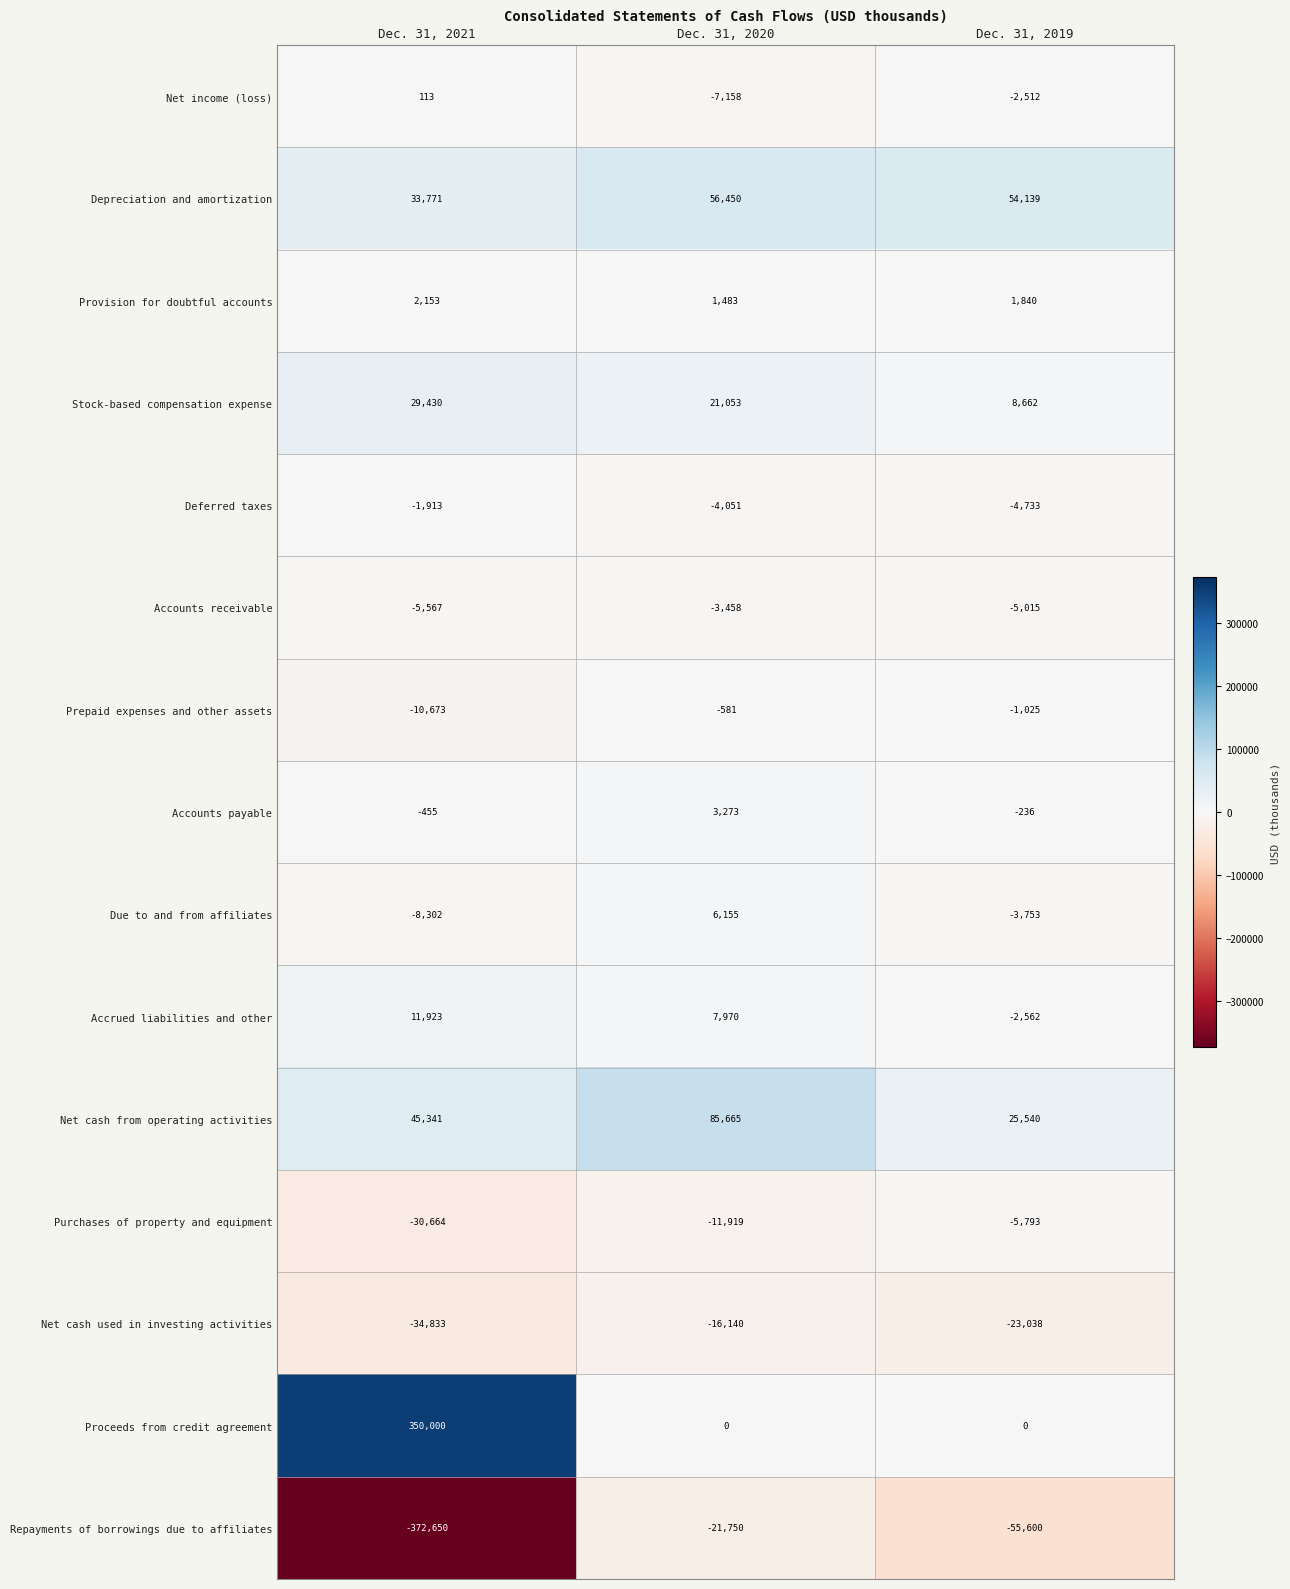

List the series in order of their peak value, highest first.

Proceeds from credit agreement, Net cash from operating activities, Depreciation and amortization, Stock-based compensation expense, Accrued liabilities and other, Due to and from affiliates, Accounts payable, Provision for doubtful accounts, Net income (loss), Prepaid expenses and other assets, Deferred taxes, Accounts receivable, Purchases of property and equipment, Net cash used in investing activities, Repayments of borrowings due to affiliates